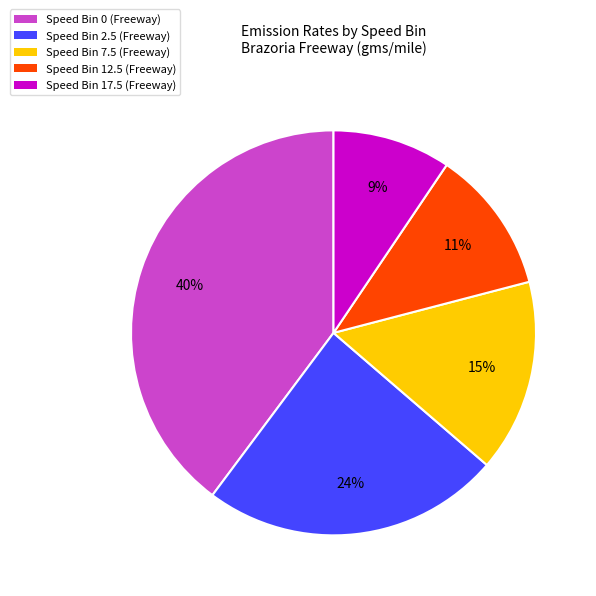

What percentage is the Speed Bin 12.5 (Freeway) slice, to the nearest percent?

11%